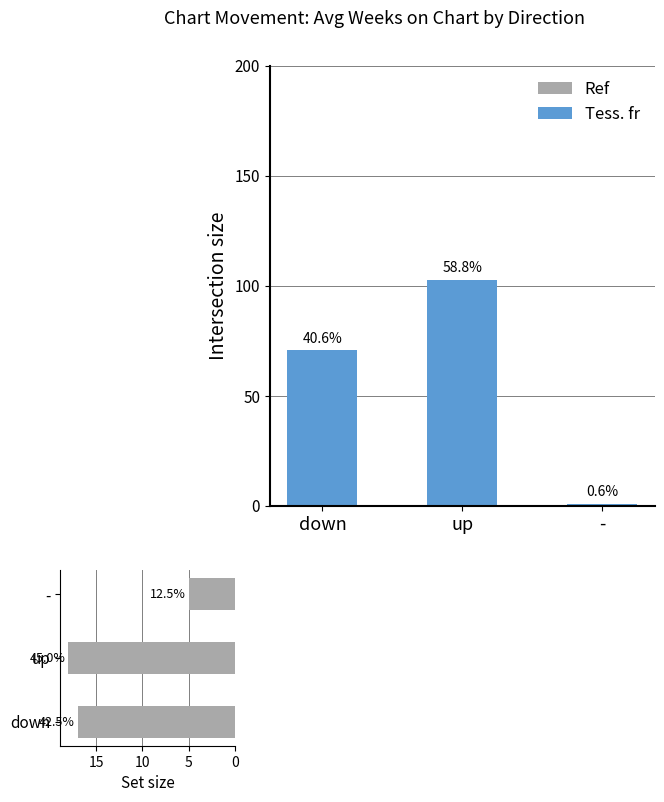

What is the spread (max minus min) of values at -?

4.0